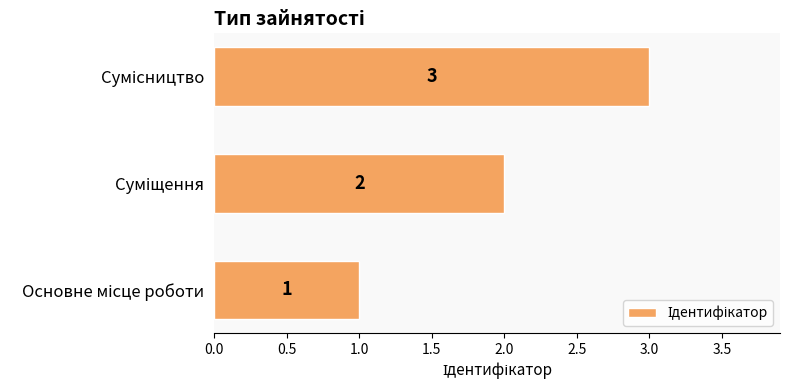

What is the sum of all values?

6